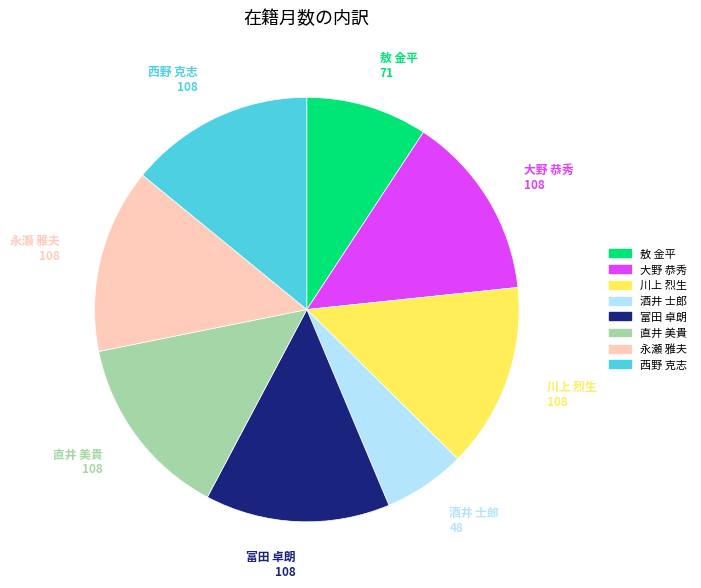

Approximately how many times larger is the value at 永瀬 雅夫 compared to 西野 克志?

1.0